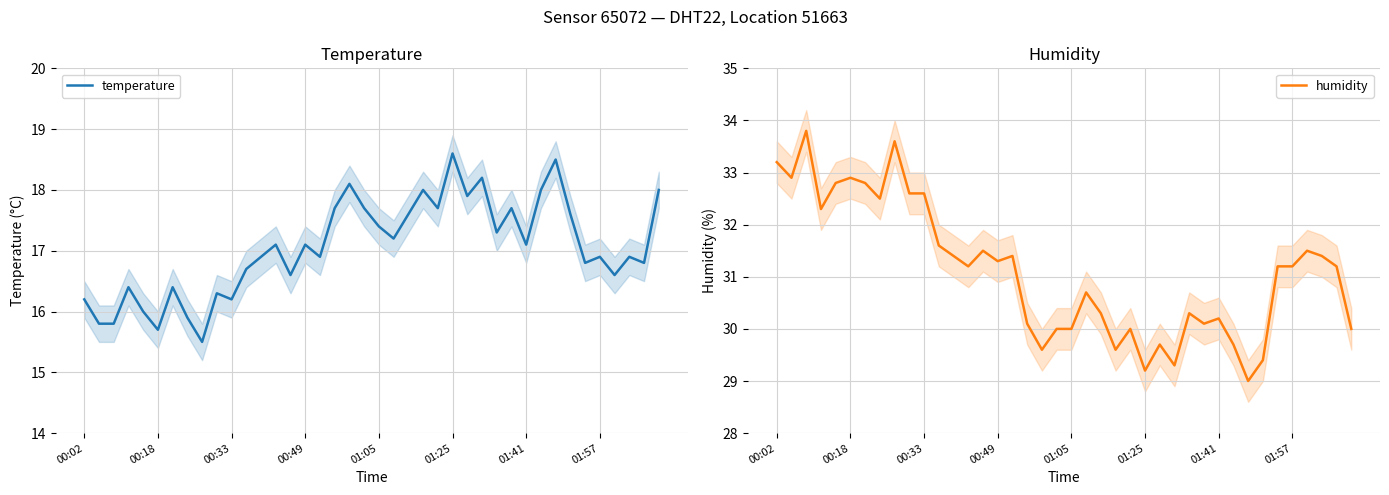

True or false: humidity and temperature intersect in this chart.

False